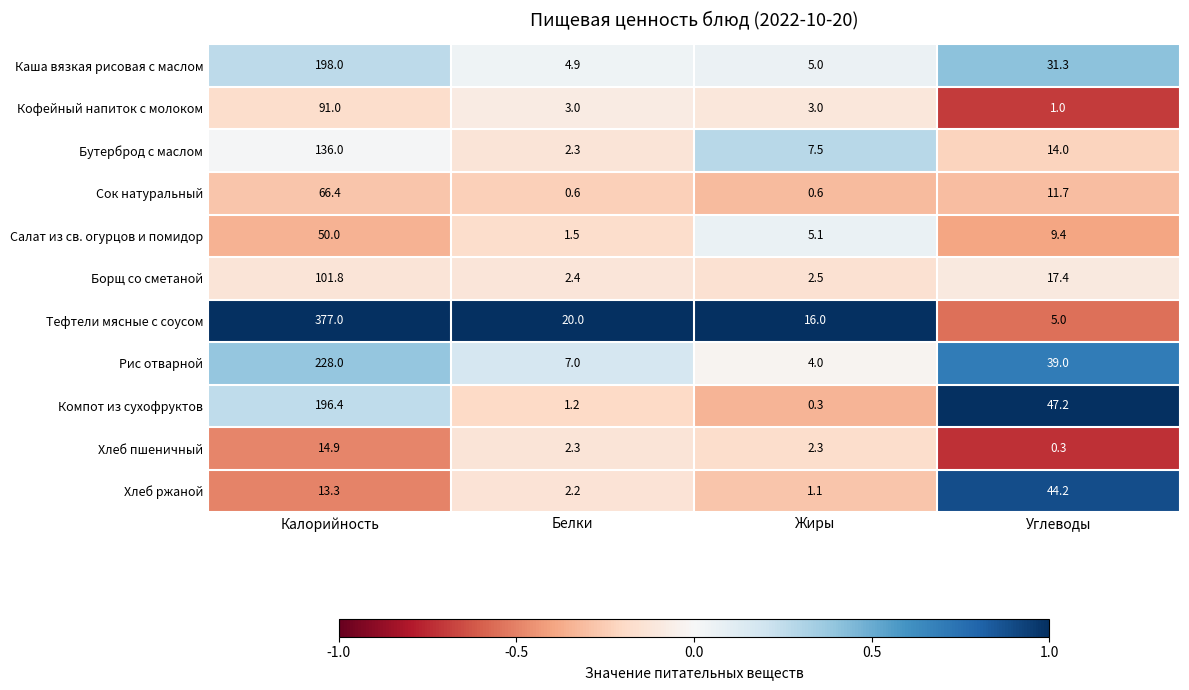

Which series has the largest total across all categories?

Тефтели мясные с соусом